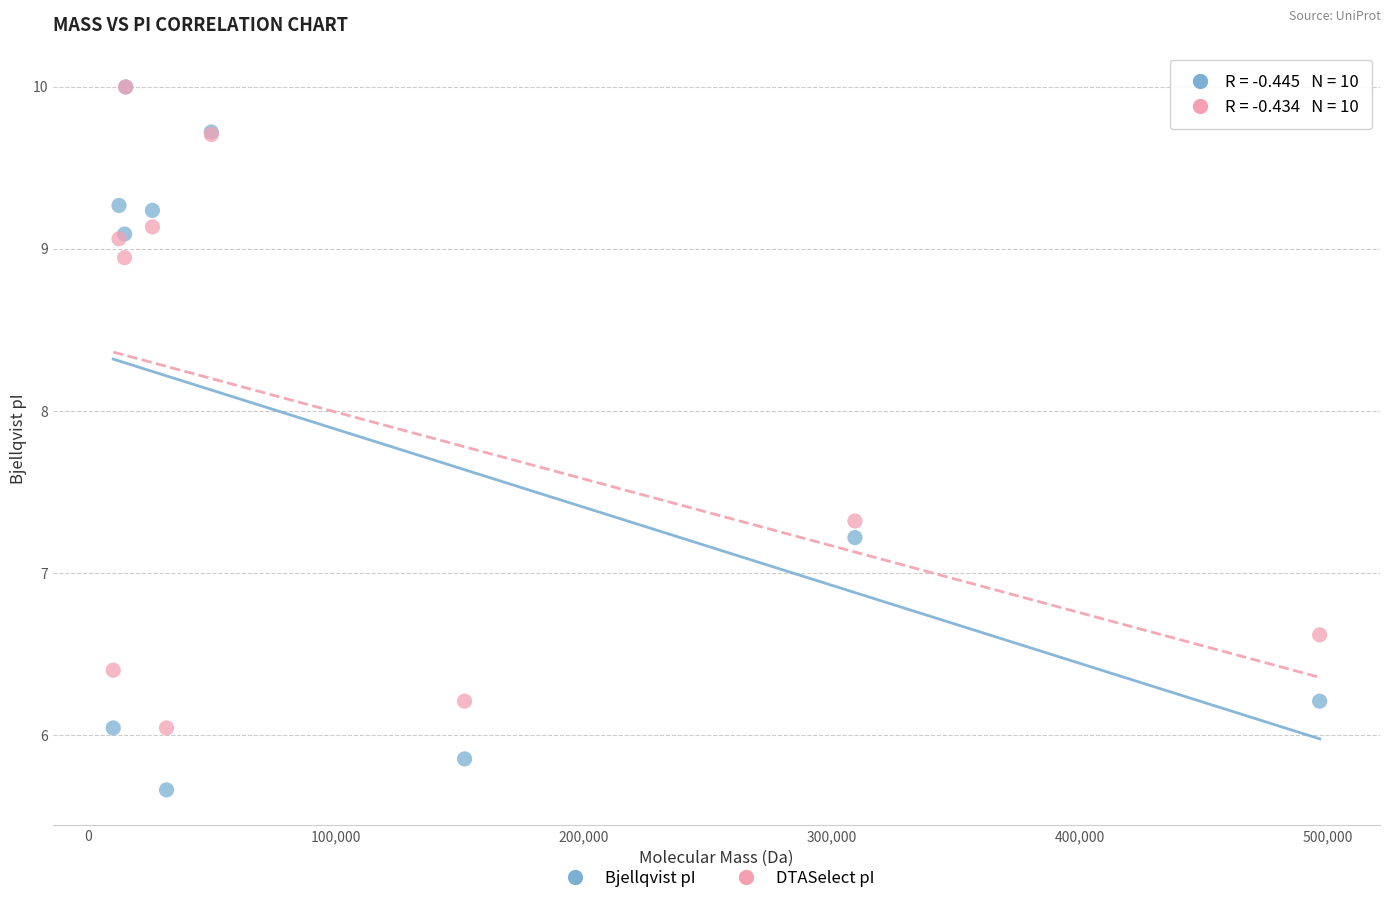

In the Bjellqvist pI series, what Y value is closest to 7?

7.2